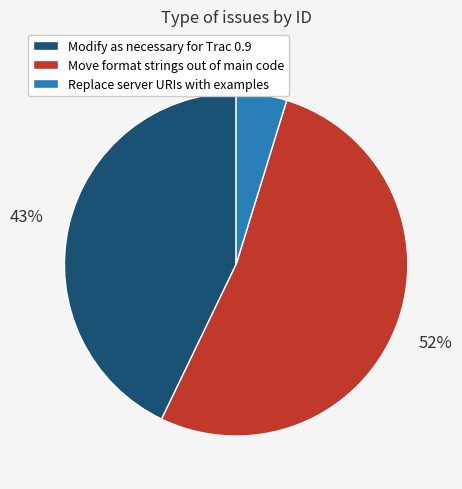

Between Move format strings out of main code and Replace server URIs with examples, which is larger?

Move format strings out of main code